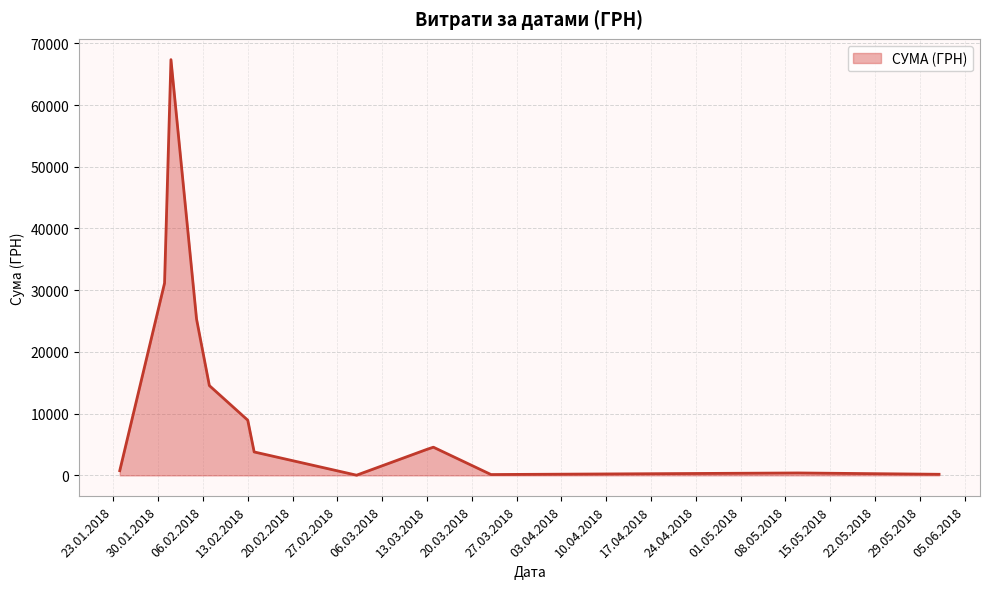

What is the maximum value shown in the chart?

67359.6